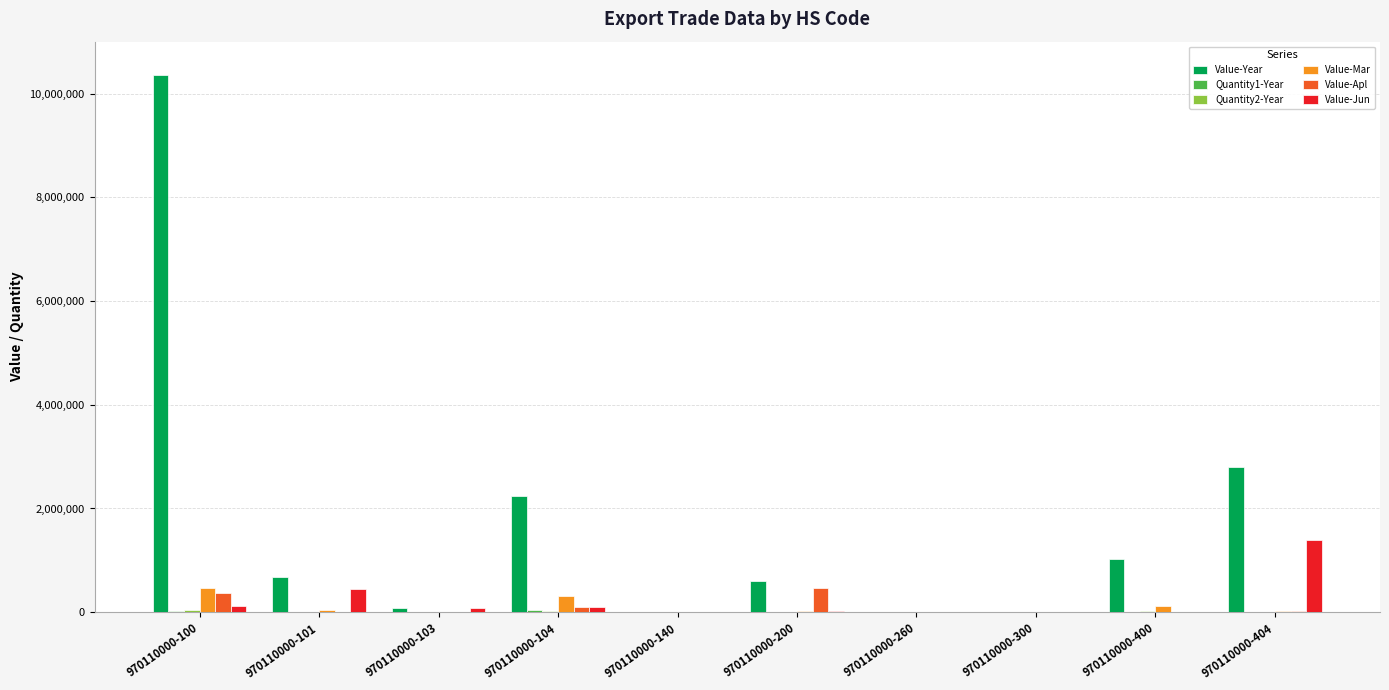

Which category has the highest value in the Value-Jun series?

970110000-404